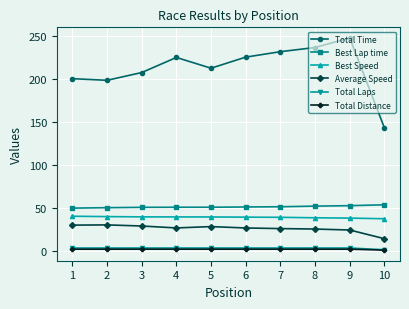

How many distinct data groups are displayed?

6